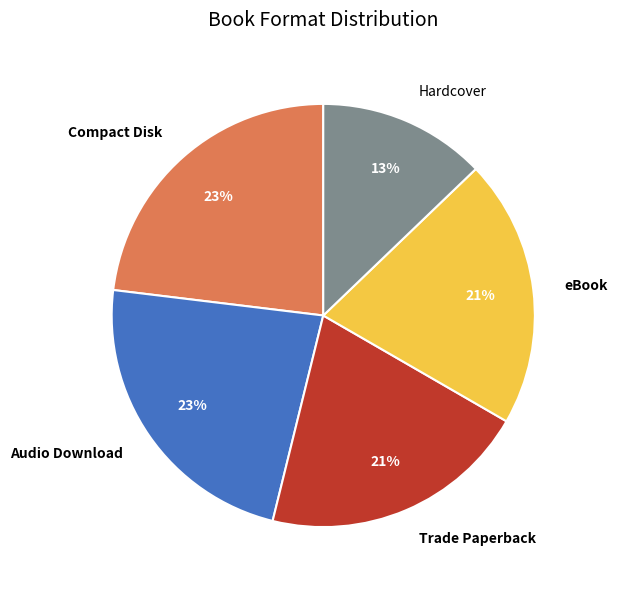

How many segments does this pie chart have?

5